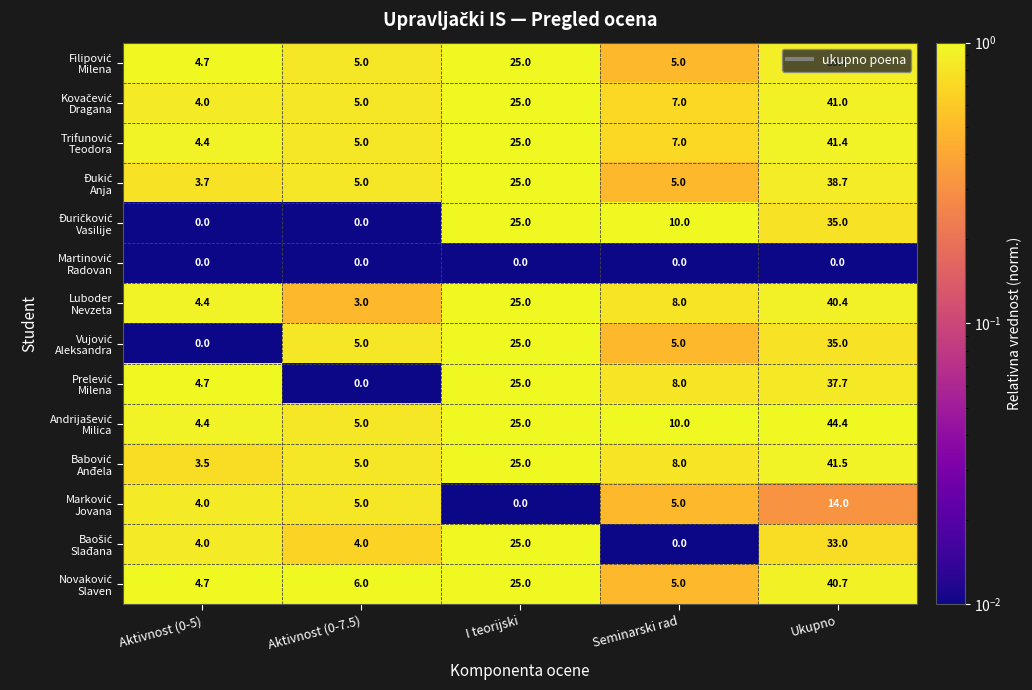

What is the difference between the highest and lowest values at Ukupno?

44.4